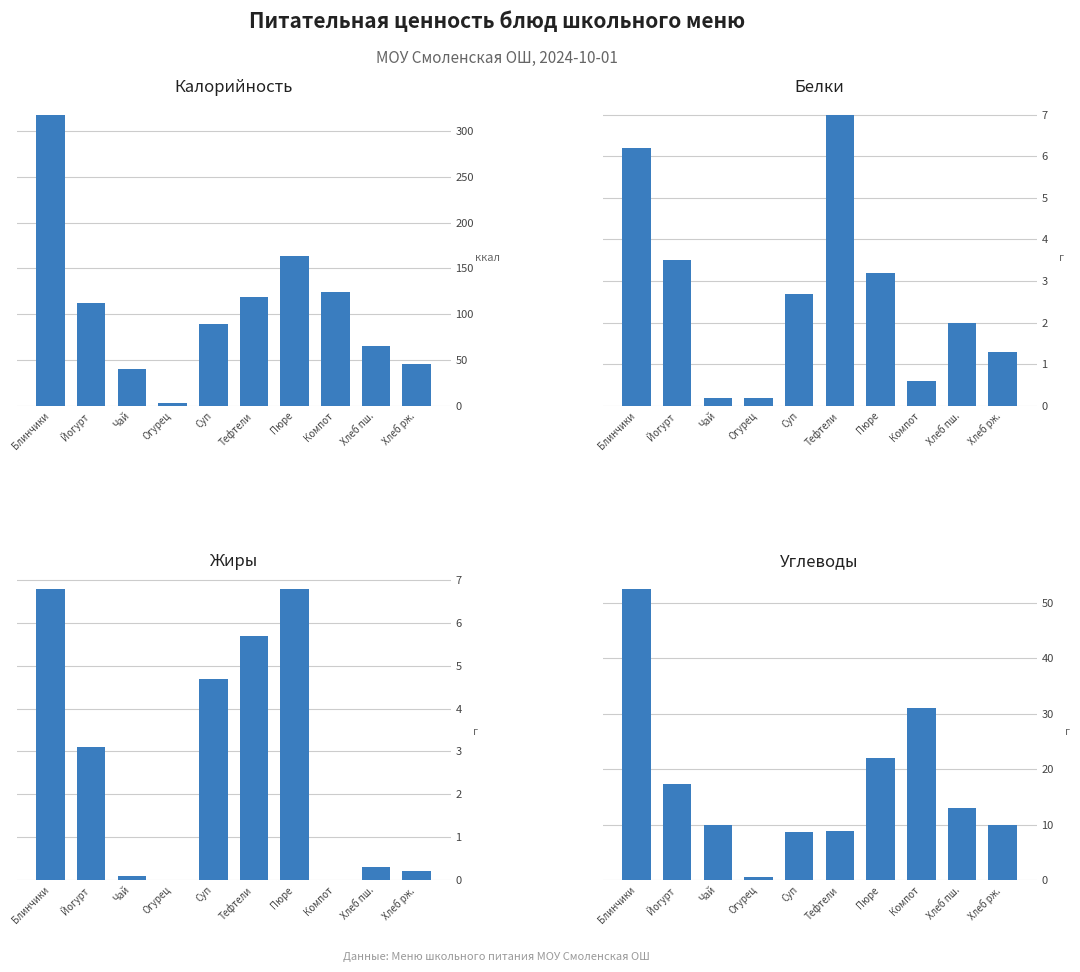

What is the label of the 1st bar from the right?

Хлеб рж.